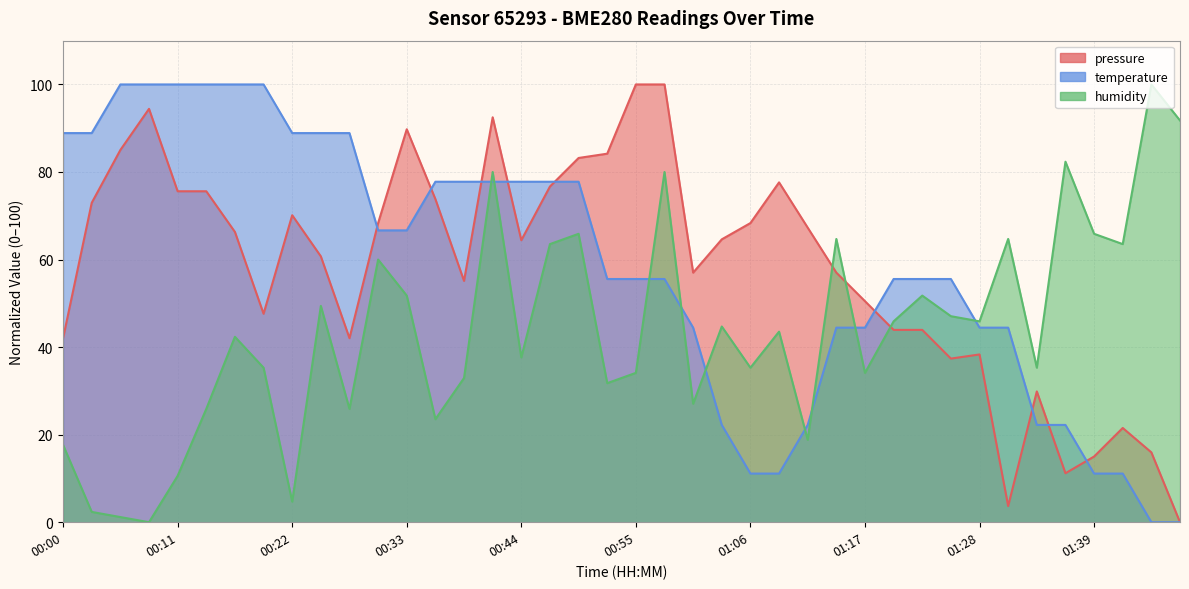

Count the number of categories in the chart.

40